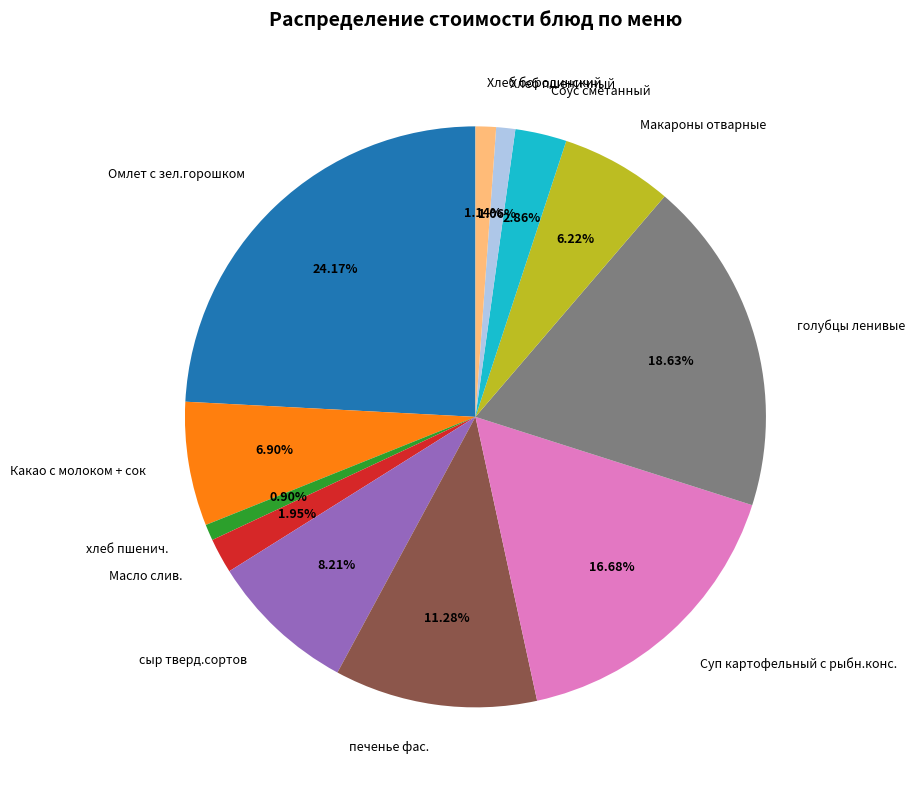

Which category has the biggest portion of the pie?

Омлет с зел.горошком